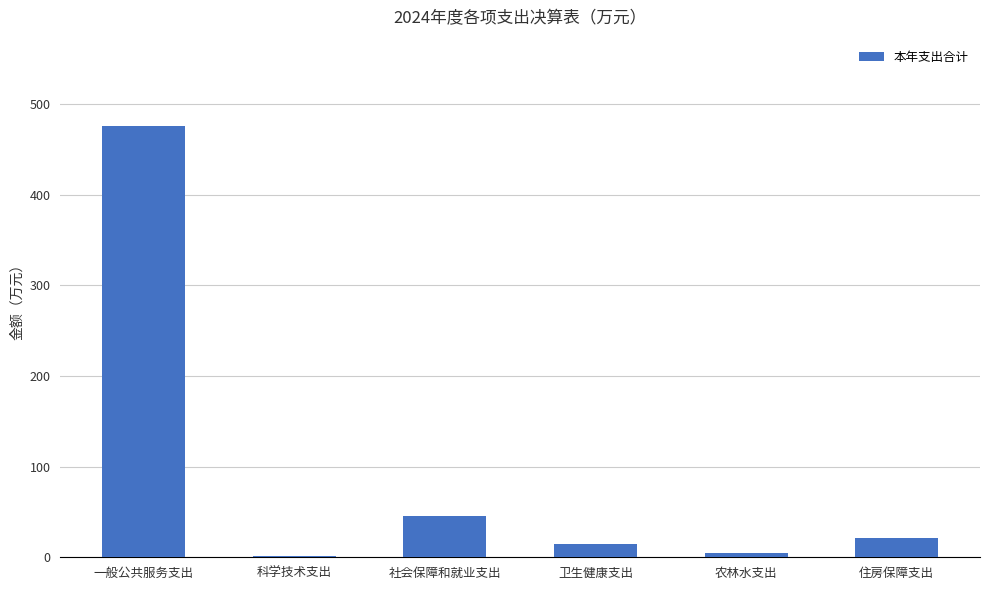

What is the average value?

93.9